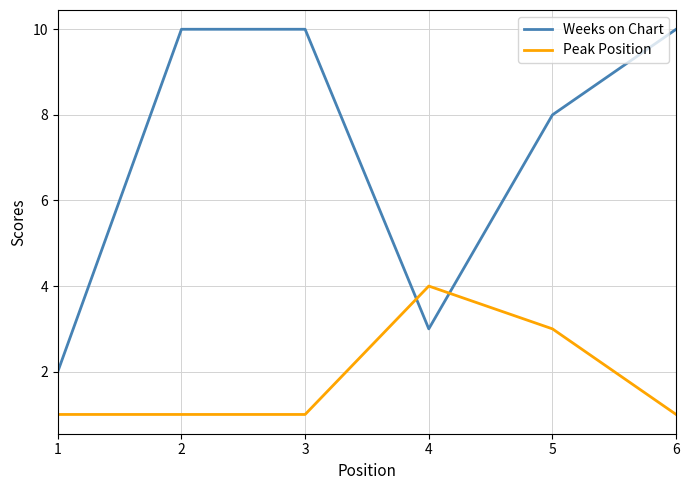

Which series has the largest total across all categories?

Weeks on Chart